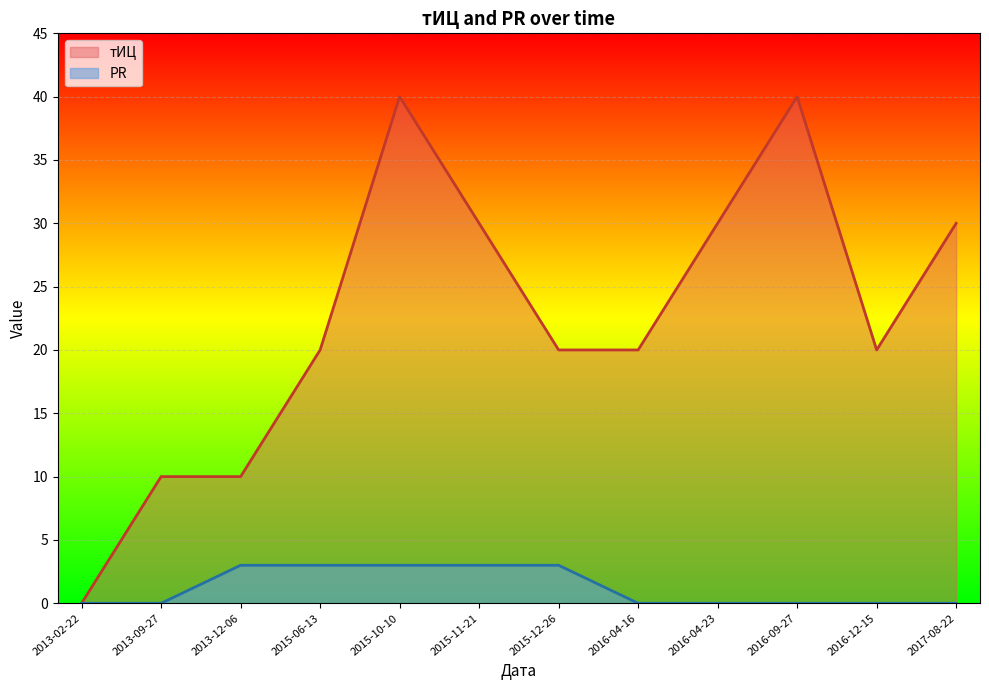

Which category has the lowest value across all series?

2013-02-22